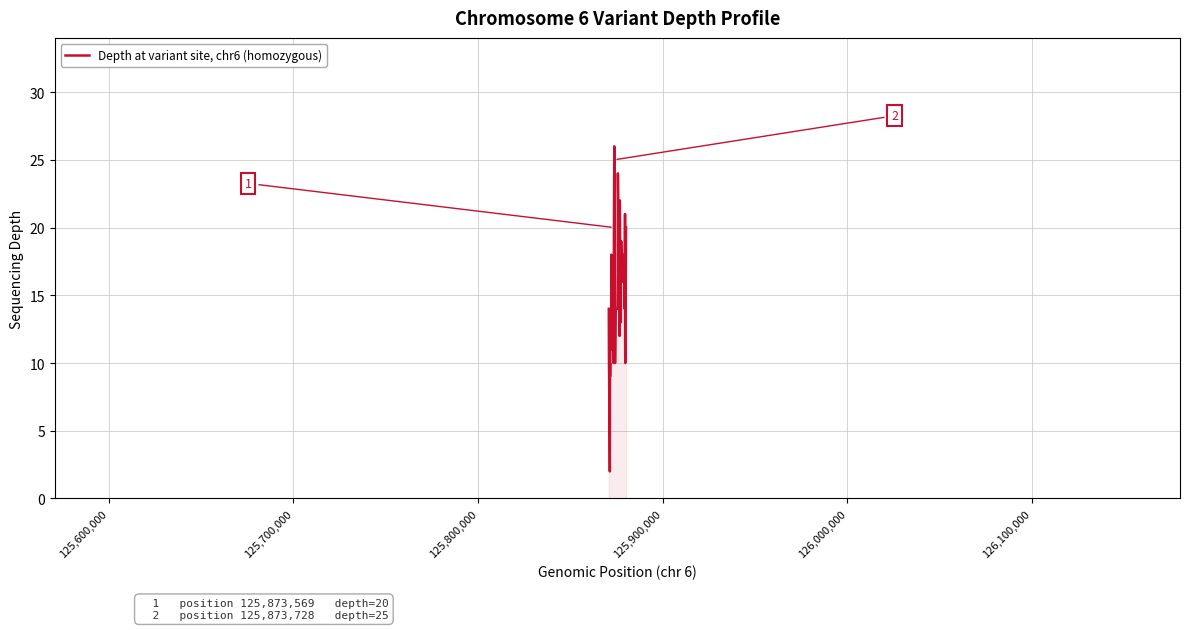

What is the greatest value displayed?

26